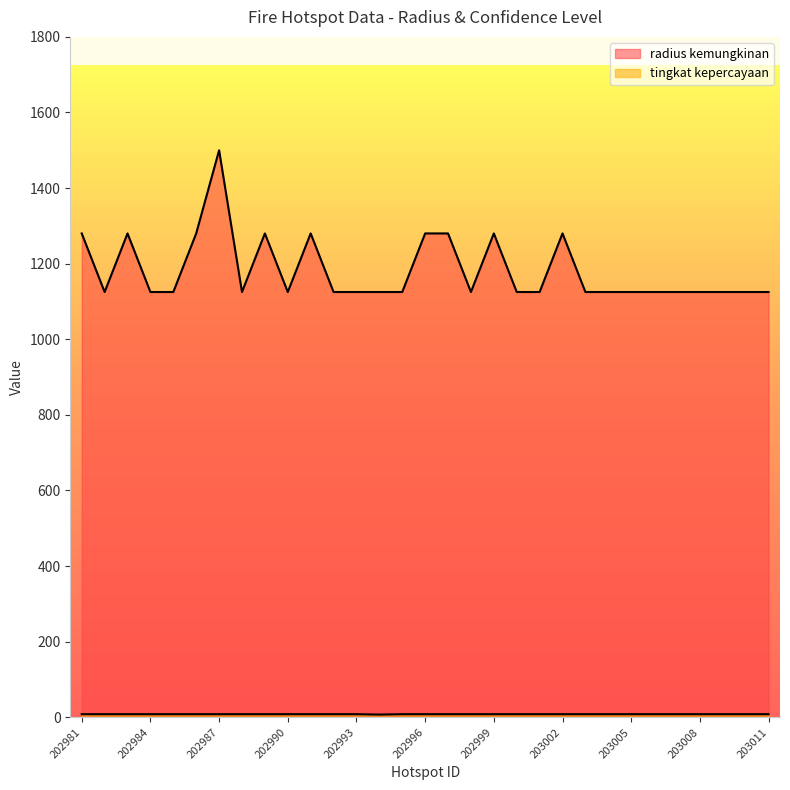

How many categories are shown in the chart?

31